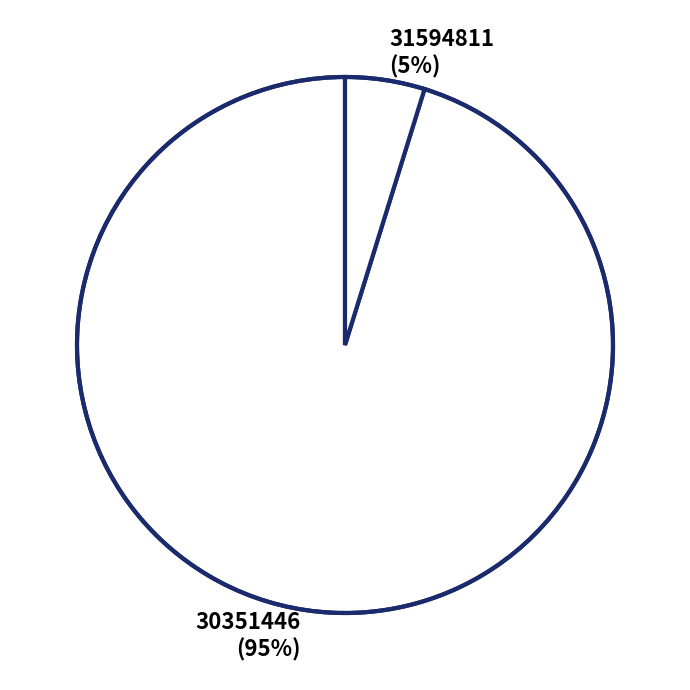

Which category has the biggest portion of the pie?

30351446